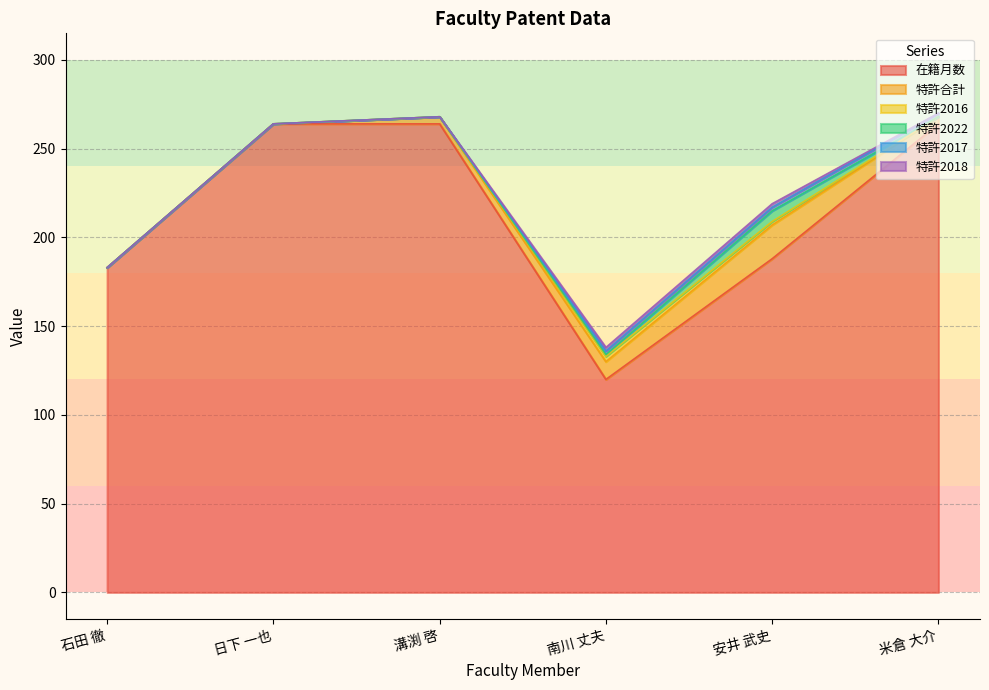

The 特許2017 series shows 0 at 日下 一也. True or false?

True